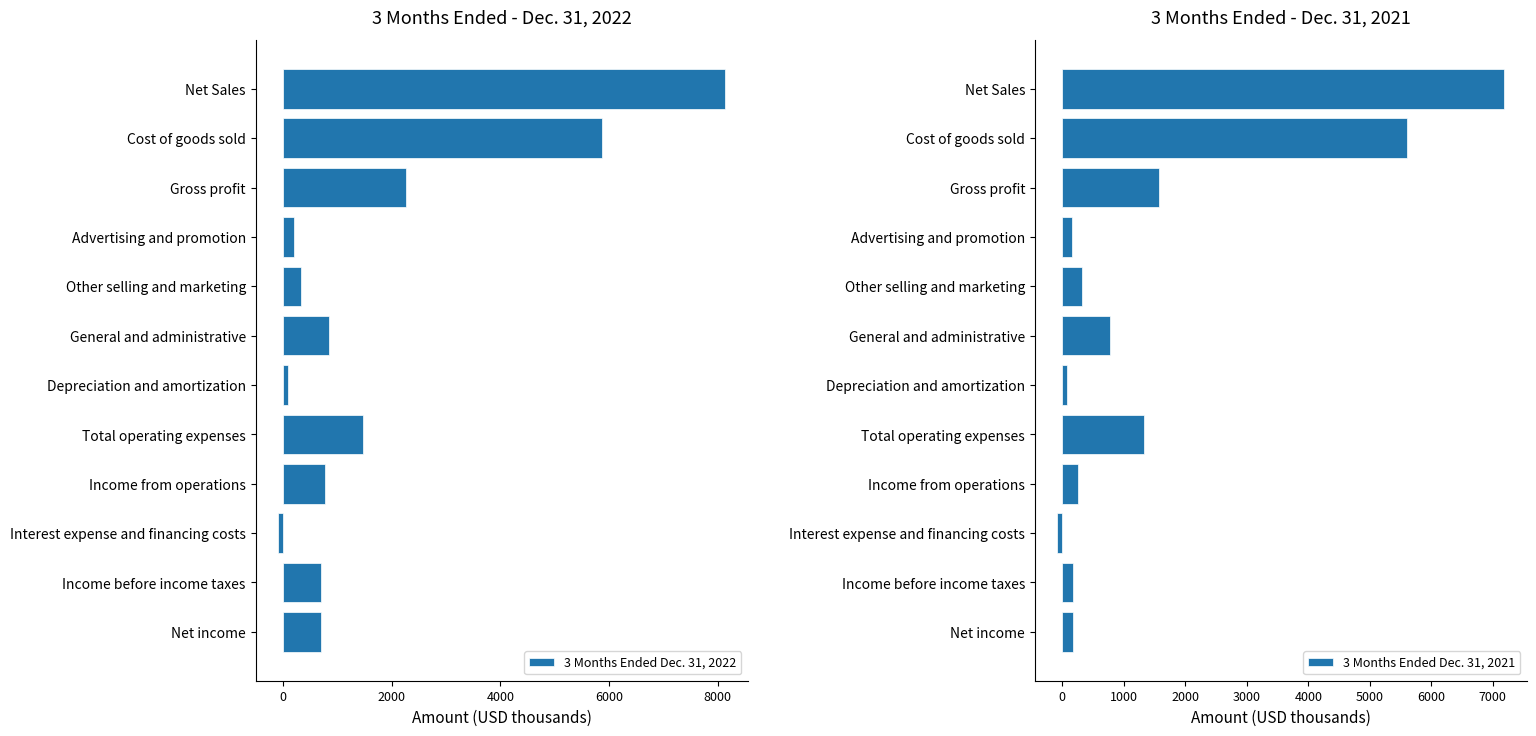

Which series has the widest spread of values?

3 Months Ended Dec. 31, 2022